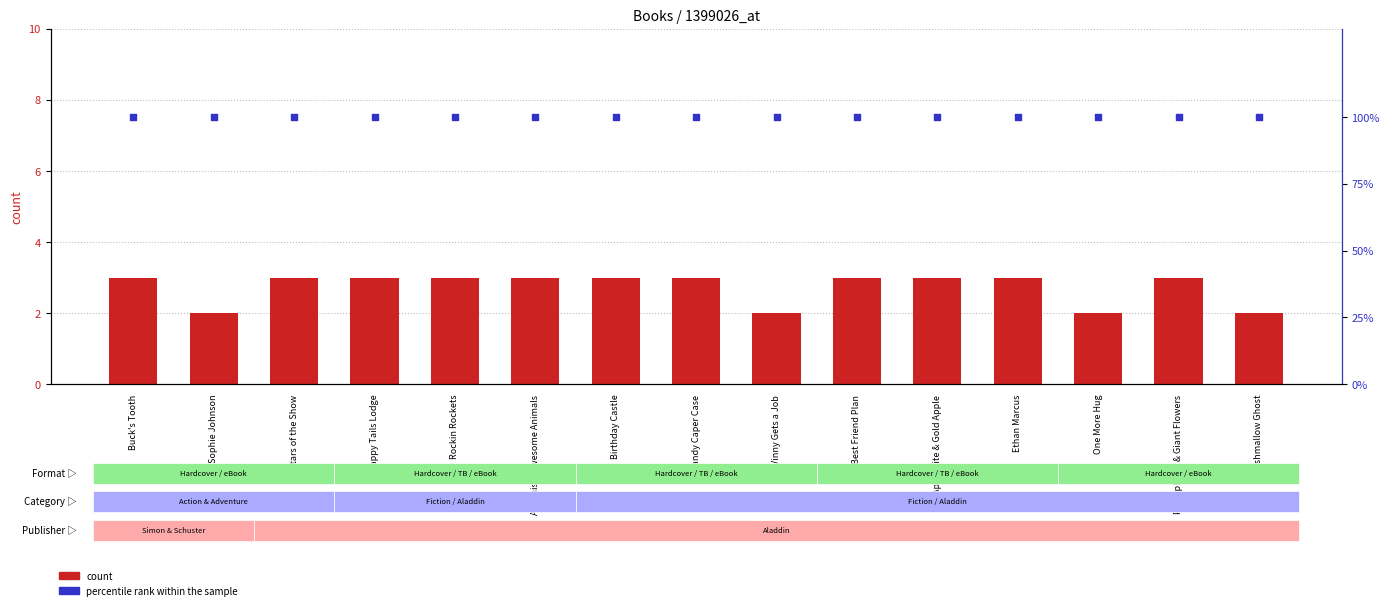

What are all the series names shown in the legend?

count, percentile rank within the sample